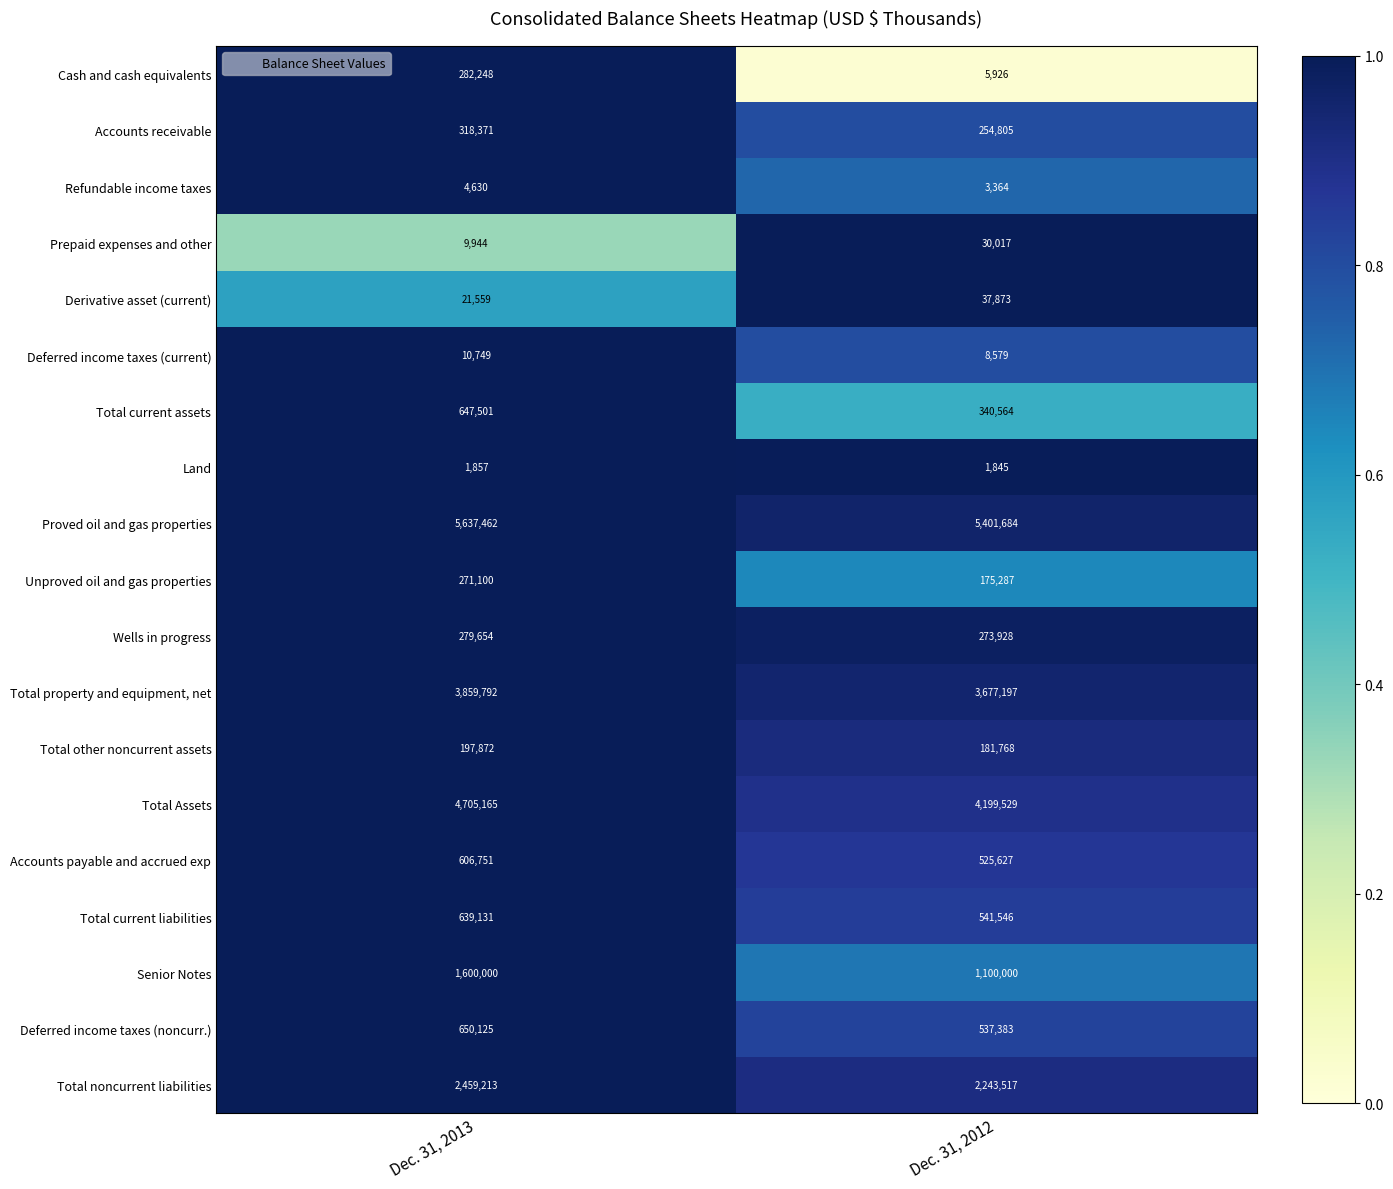

What is the difference between the Total noncurrent liabilities values at Dec. 31, 2013 and Dec. 31, 2012?

215696